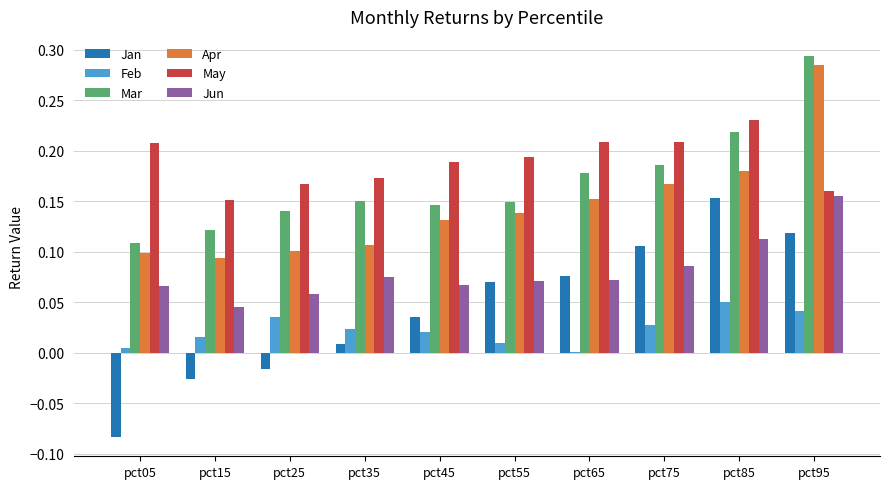

Does the chart contain stacked bars?

No